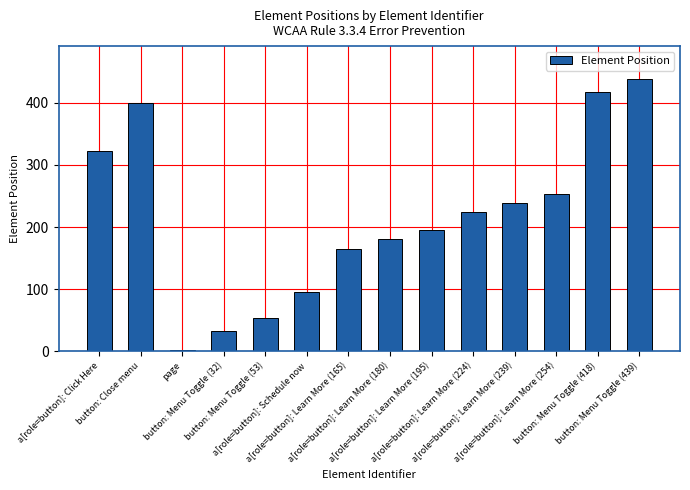

List the labels in order of value, smallest first.

page, button: Menu Toggle (32), button: Menu Toggle (53), a[role=button]: Schedule now, a[role=button]: Learn More (165), a[role=button]: Learn More (180), a[role=button]: Learn More (195), a[role=button]: Learn More (224), a[role=button]: Learn More (239), a[role=button]: Learn More (254), a[role=button]: Click Here, button: Close menu, button: Menu Toggle (418), button: Menu Toggle (439)